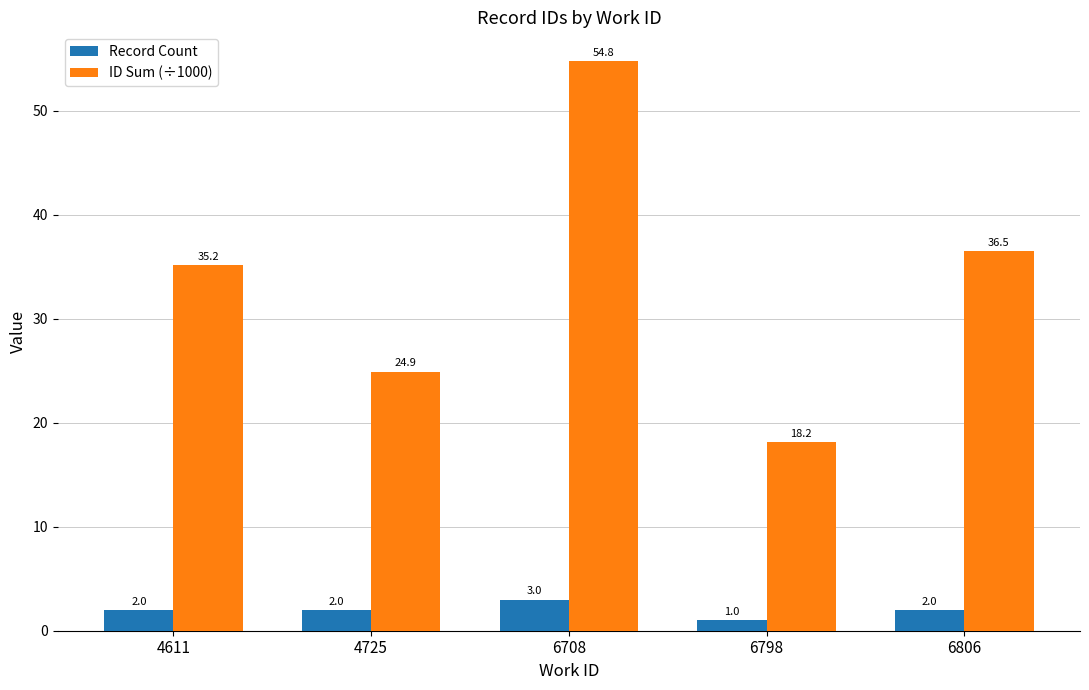

Where does the ID Sum (÷1000) series first go above 35?

4611